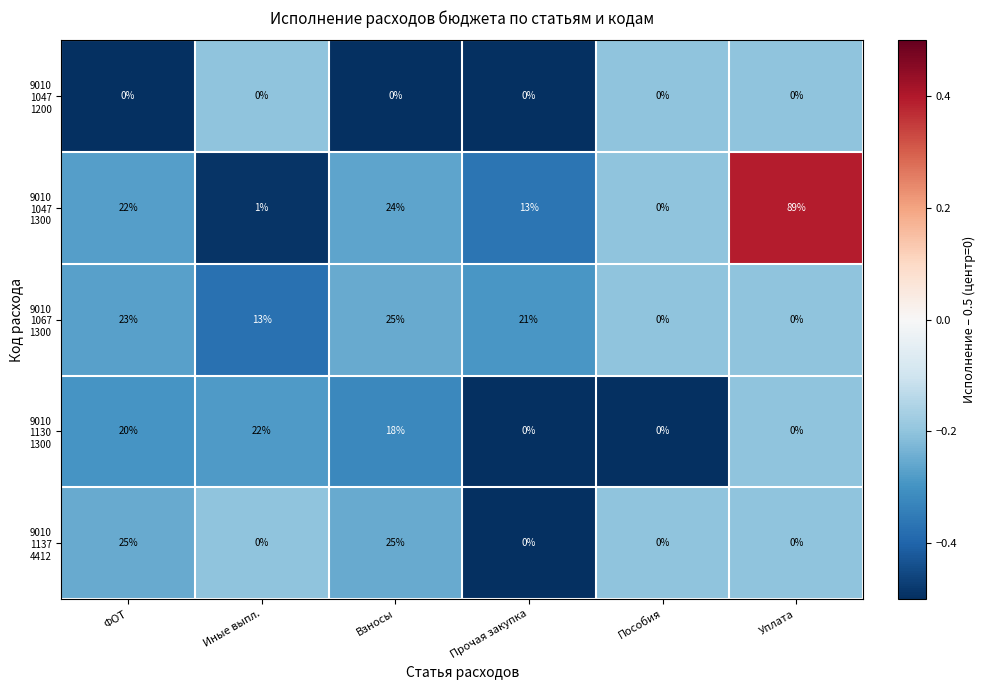

What is the total value across all series at Прочая закупка?

34